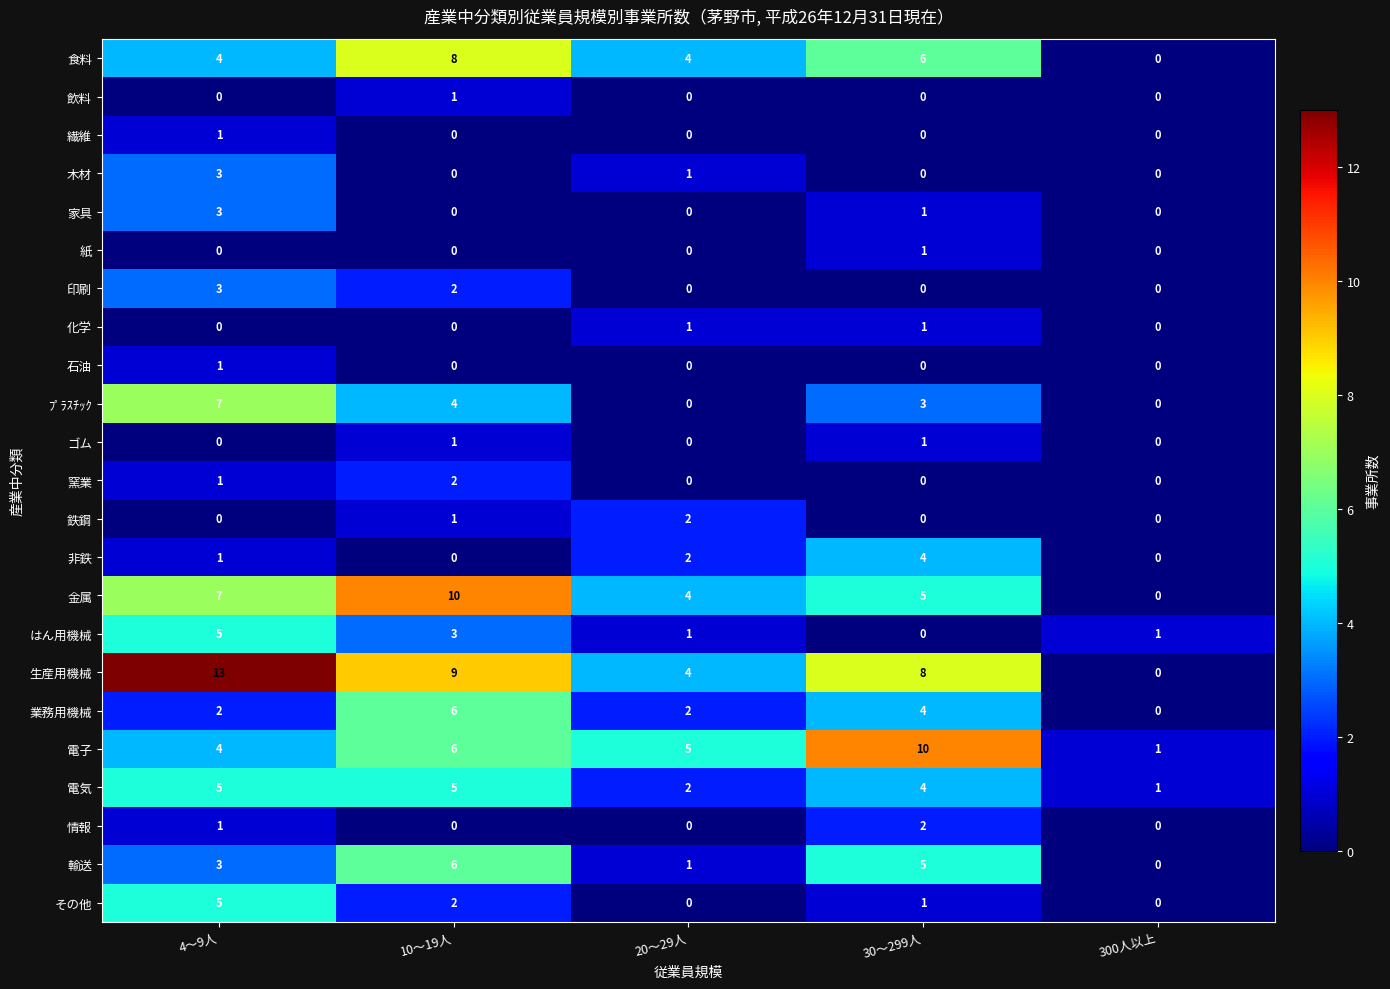

What is the spread (max minus min) of values at 10～19人?

10